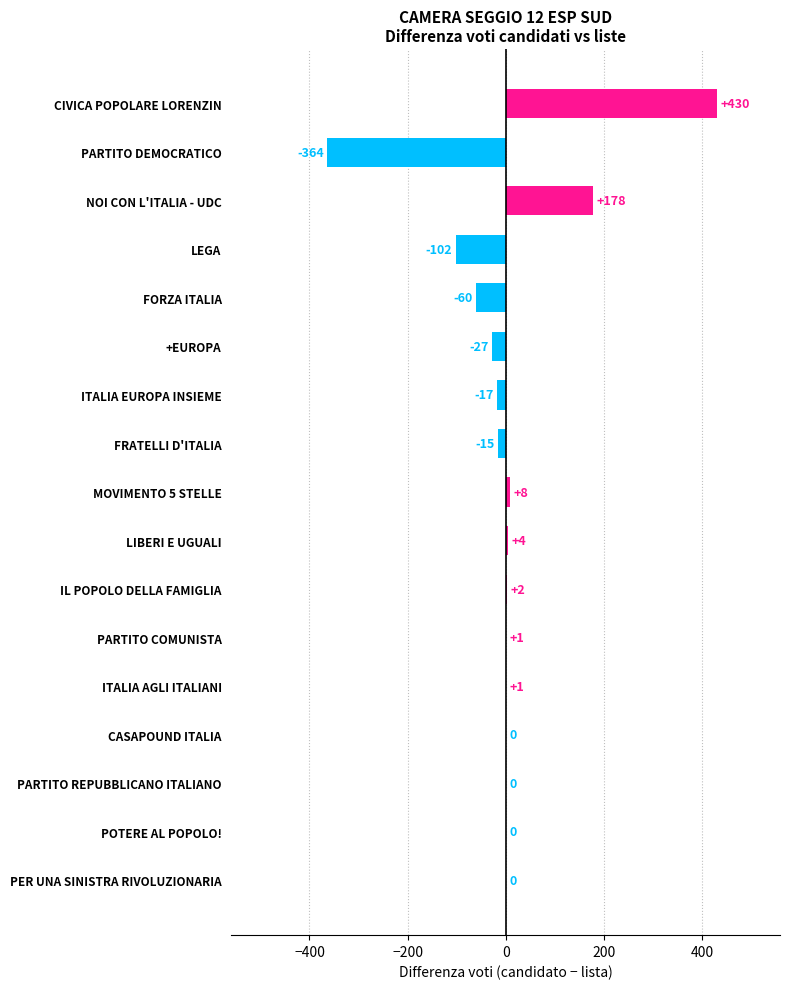

Reading bottom to top, extract all data points from this chart.

PER UNA SINISTRA RIVOLUZIONARIA=0	POTERE AL POPOLO!=0	PARTITO REPUBBLICANO ITALIANO=0	CASAPOUND ITALIA=0	ITALIA AGLI ITALIANI=1	PARTITO COMUNISTA=1	IL POPOLO DELLA FAMIGLIA=2	LIBERI E UGUALI=4	MOVIMENTO 5 STELLE=8	FRATELLI D'ITALIA=-15	ITALIA EUROPA INSIEME=-17	+EUROPA=-27	FORZA ITALIA=-60	LEGA=-102	NOI CON L'ITALIA - UDC=178	PARTITO DEMOCRATICO=-364	CIVICA POPOLARE LORENZIN=430